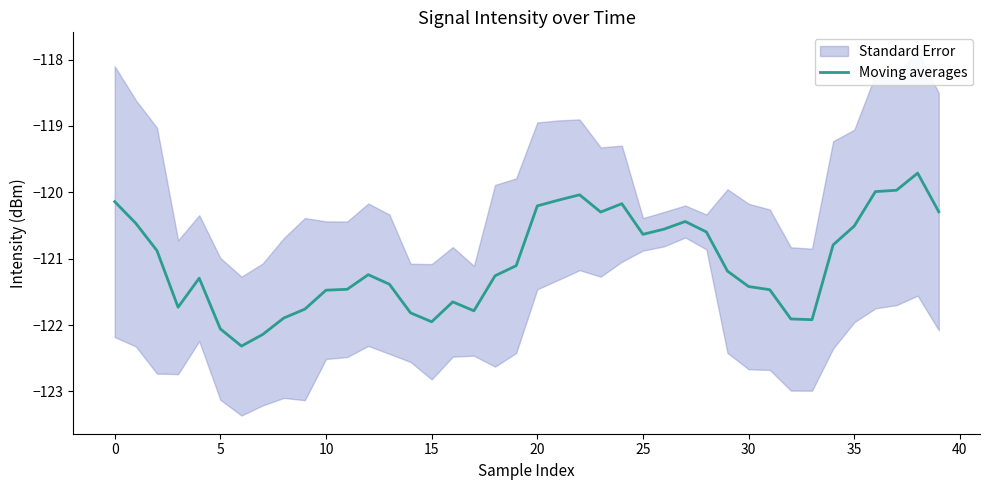

The value of Moving averages at 10 is -28.3. True or false?

False